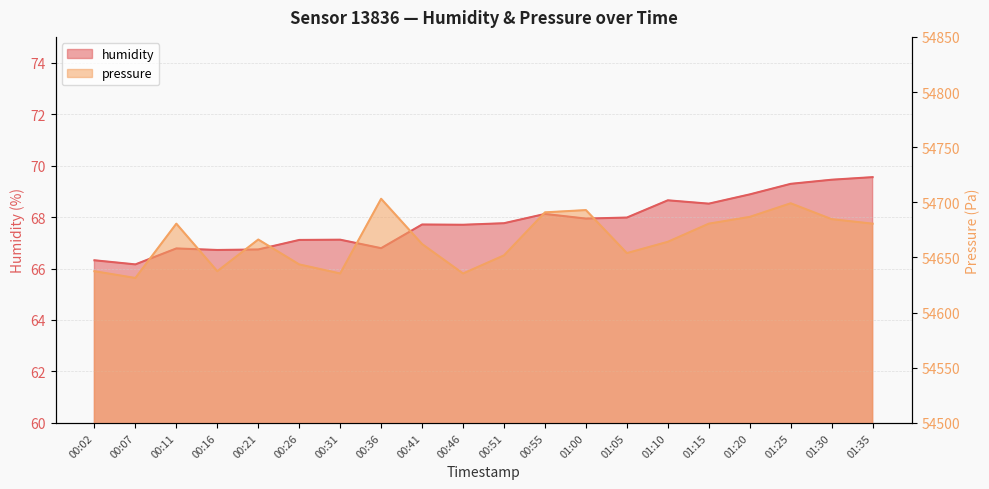

The humidity series shows 68.7 at 01:10. True or false?

True